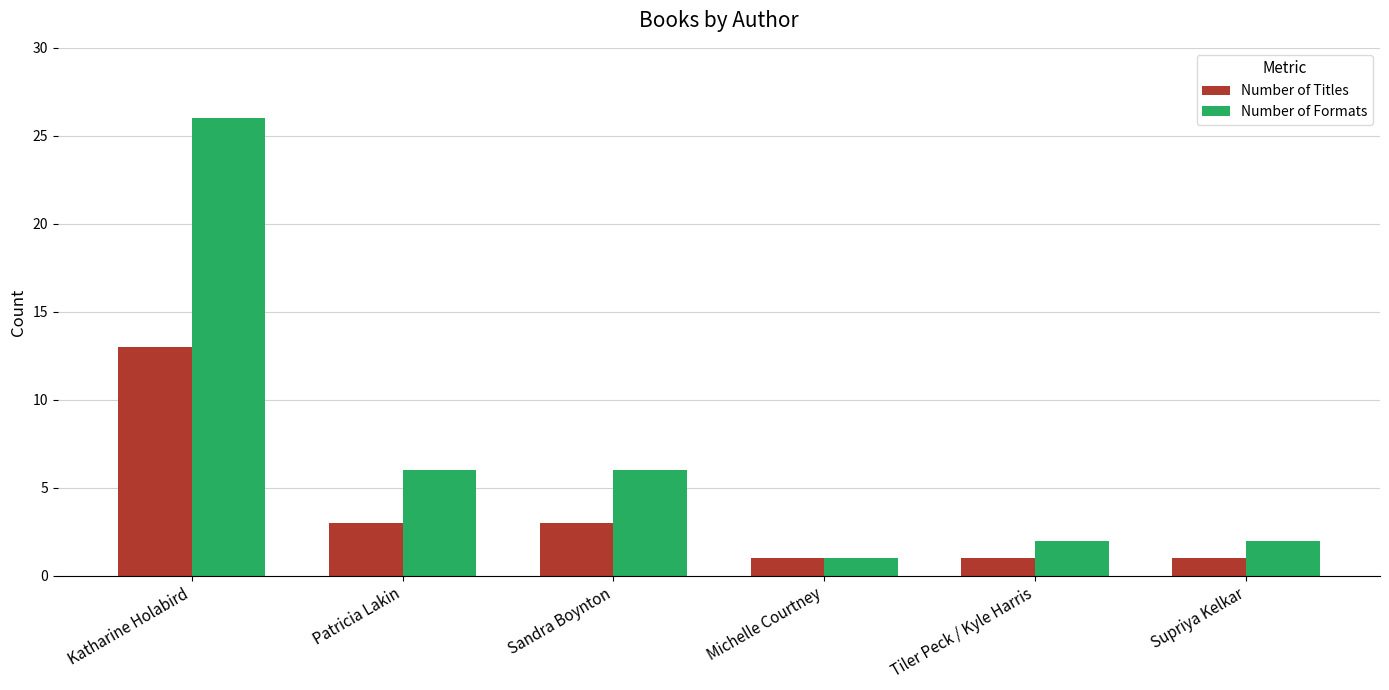

At which category is the sum across all series the highest?

Katharine Holabird